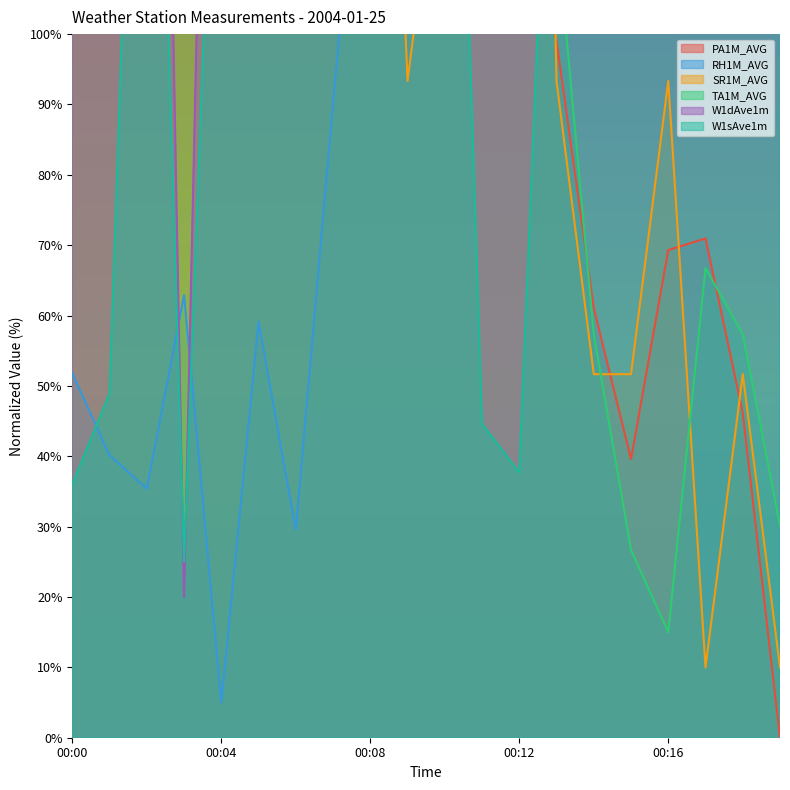

Reading left to right, what are all the values shown in this chart?

PA1M_AVG: 302.0	293.7	318.5	333.3	303.6	297.0	272.3	232.7	285.5	240.9	217.8	173.3	122.1	99.0	61.1	39.6	69.3	71.0	46.2	0.0
RH1M_AVG: 51.8	40.1	35.4	62.9	5.0	59.1	29.5	90.3	147.7	162.5	164.2	216.4	256.9	295.0	299.7	338.3	244.1	278.2	294.3	313.5
SR1M_AVG: 343.3	301.7	176.7	260.0	260.0	260.0	176.7	301.7	218.3	93.3	135.0	135.0	343.3	93.3	51.7	51.7	93.3	10.0	51.7	10.0
TA1M_AVG: 311.3	287.0	301.5	320.0	314.6	345.2	333.1	348.3	327.0	269.0	238.7	226.6	183.7	115.2	57.3	26.7	15.0	66.7	57.3	30.2
W1dAve1m: 186.7	167.6	296.2	20.0	258.1	181.9	277.1	353.3	148.6	301.0	243.8	305.7	234.3	272.4	243.8	215.2	324.8	262.9	258.1	296.2
W1sAve1m: 36.0	48.9	204.0	25.0	166.9	120.4	150.2	228.3	112.6	140.0	208.2	44.6	37.7	164.8	171.2	192.9	358.3	218.9	216.7	148.6